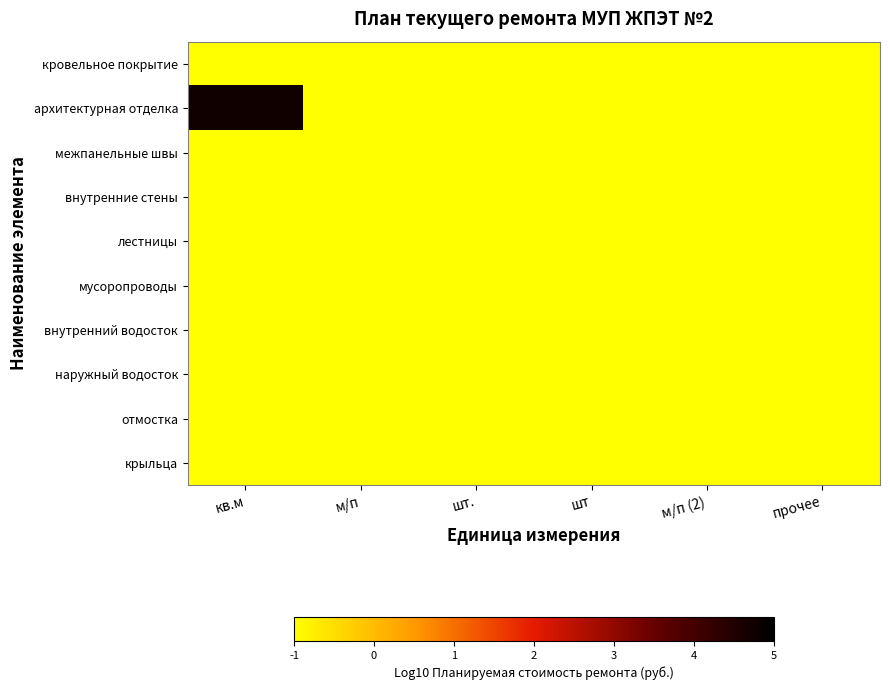

At how many categories does at least one series exceed 4?

1